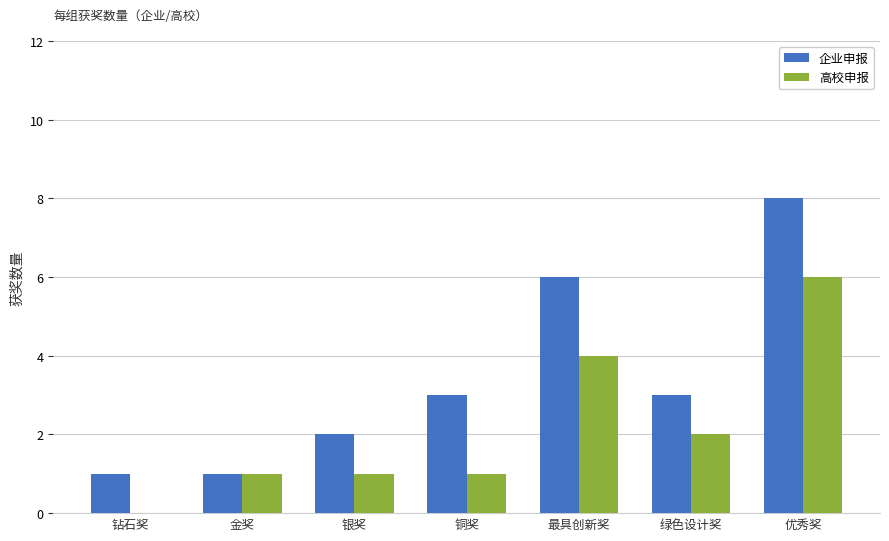

What value does the 企业申报 series have at 最具创新奖?

6